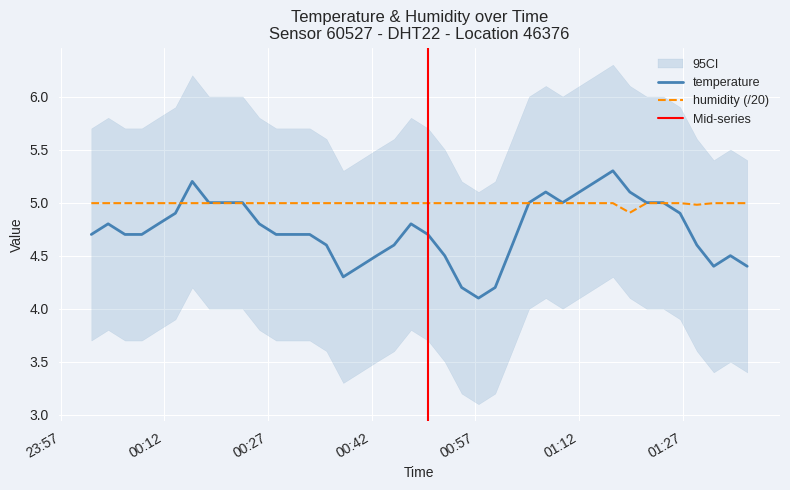

List the series in order of their peak value, highest first.

temperature, humidity